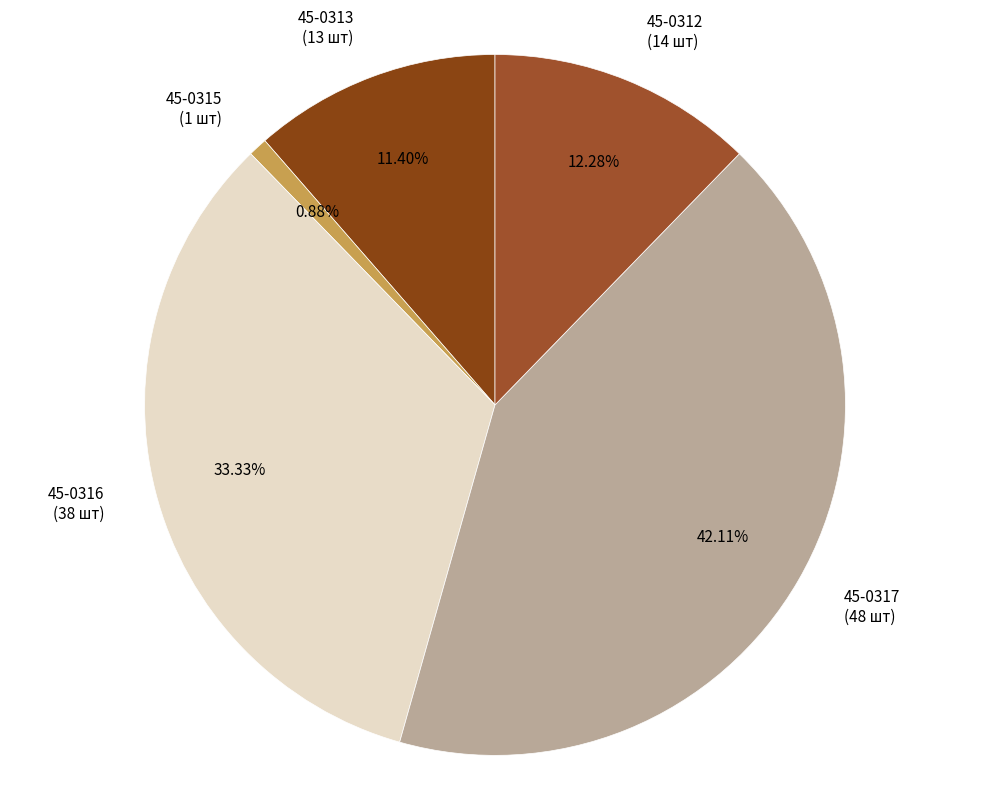

Is there a majority slice in this chart?

No